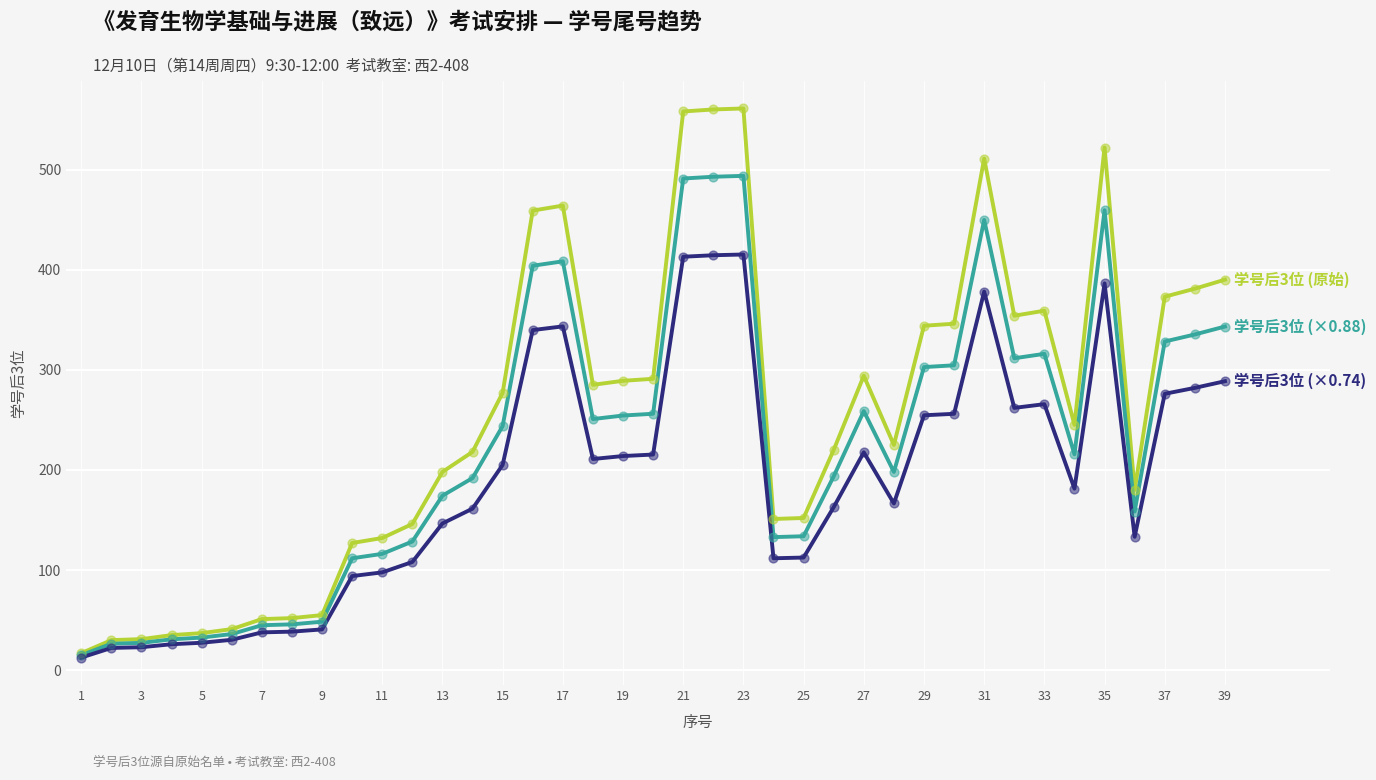

What is the smallest value displayed?

12.6